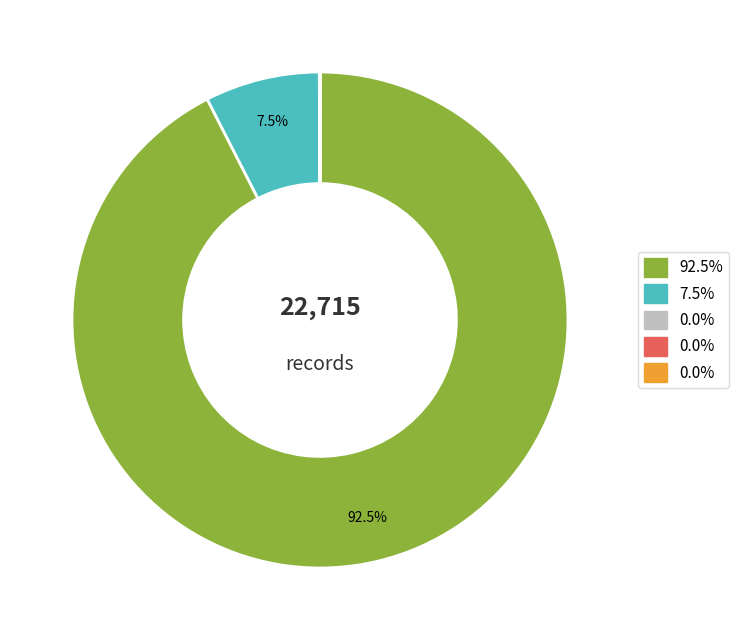

Is there a majority slice in this chart?

Yes